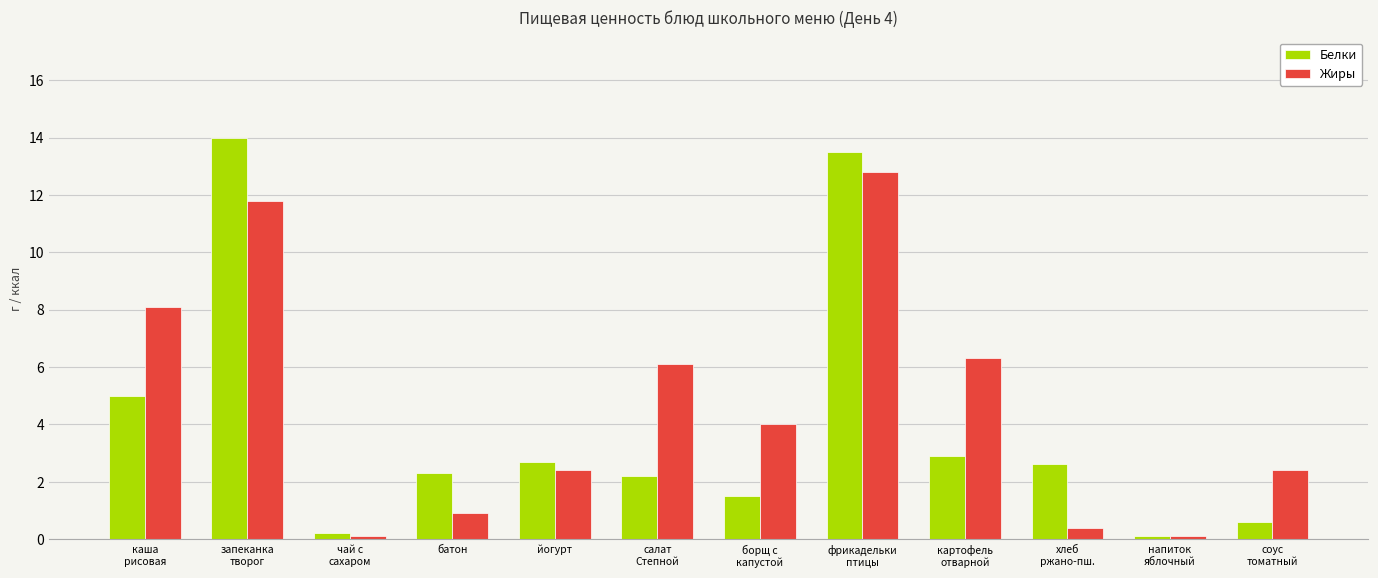

Are the bars horizontal?

No